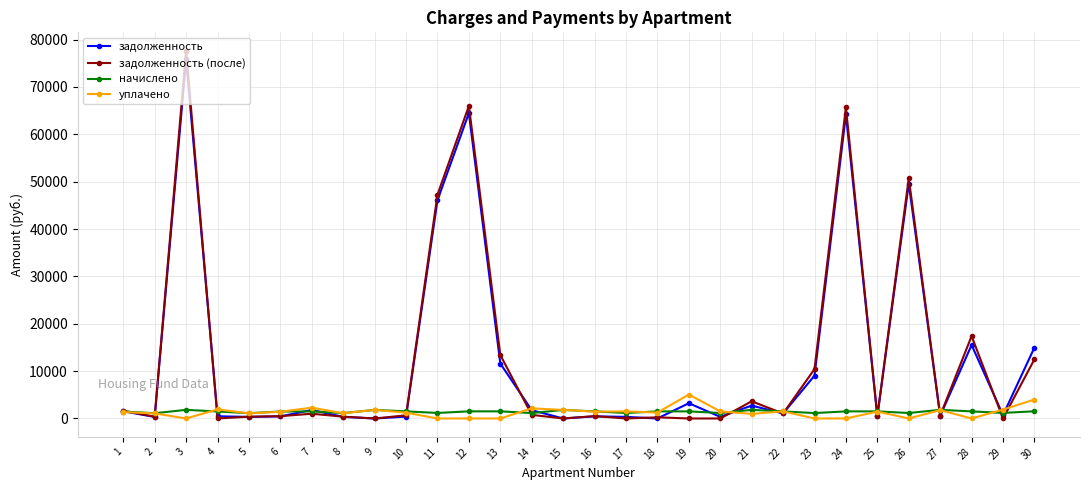

What is the highest value of the задолженность (после) series?

77635.6